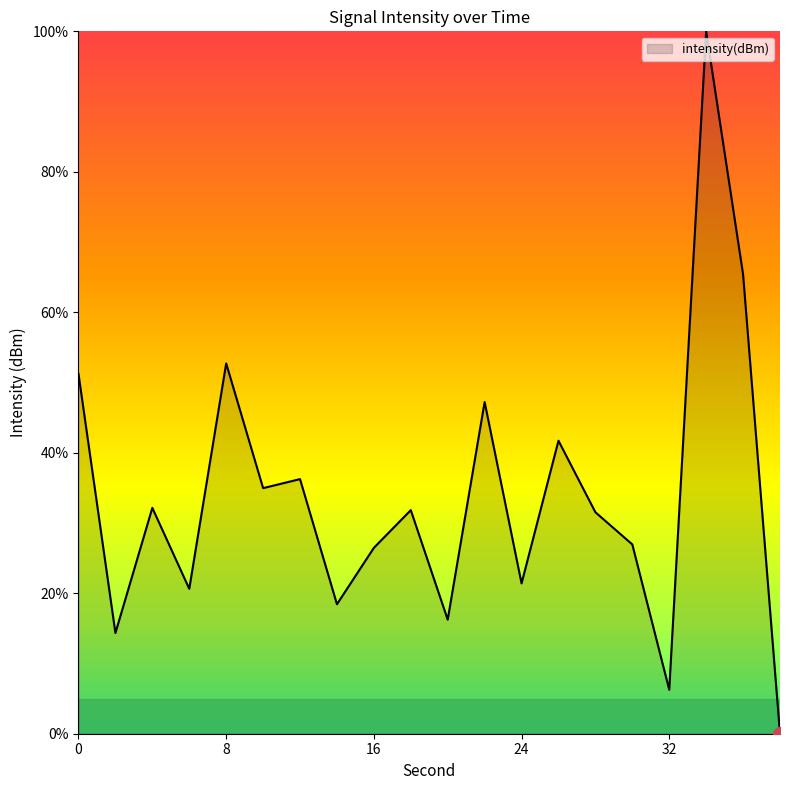

What is the greatest value displayed?

100.0